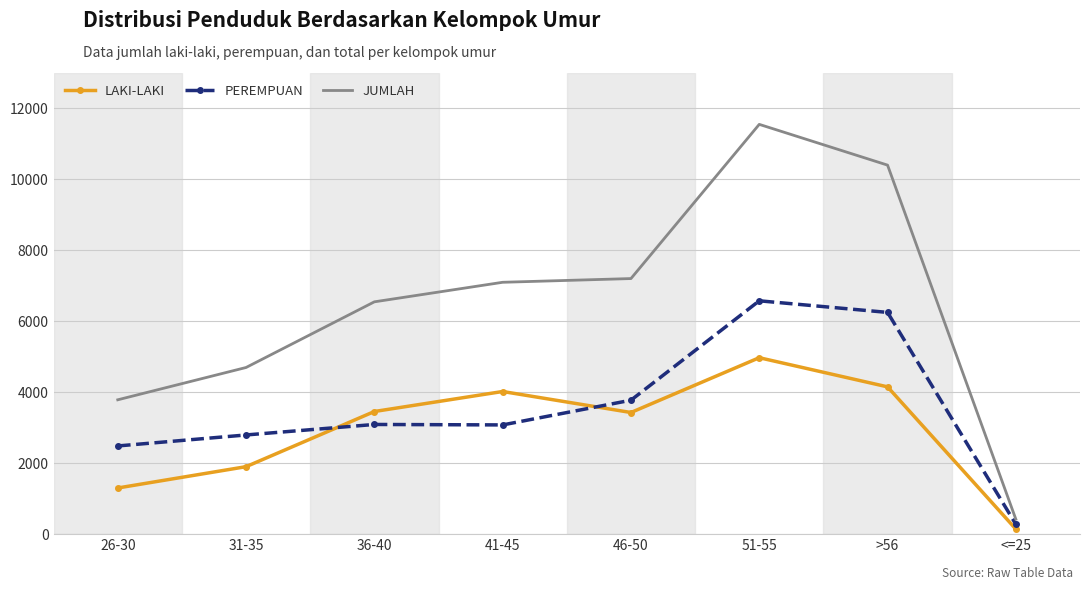

Rank the series by their maximum value, from lowest to highest.

LAKI-LAKI, PEREMPUAN, JUMLAH